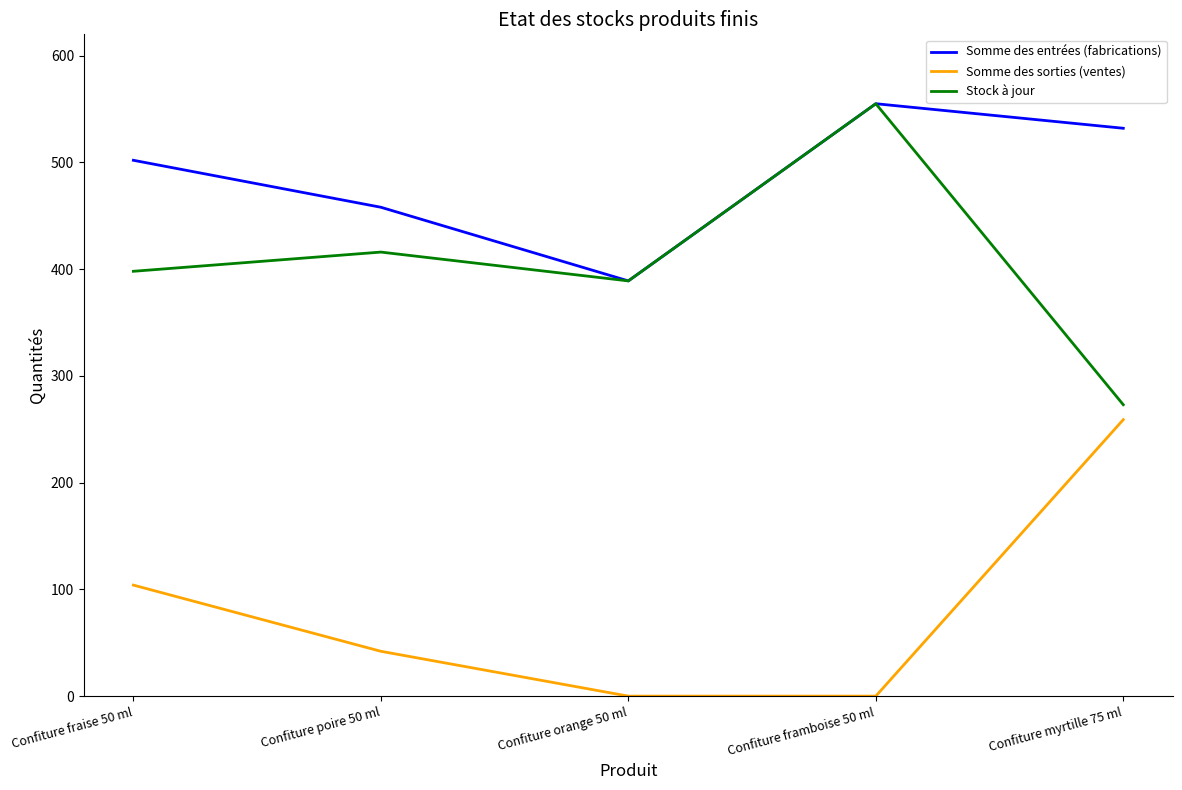

What is the sum of the Somme des entrées (fabrications) values at Confiture poire 50 ml and Confiture myrtille 75 ml?

990